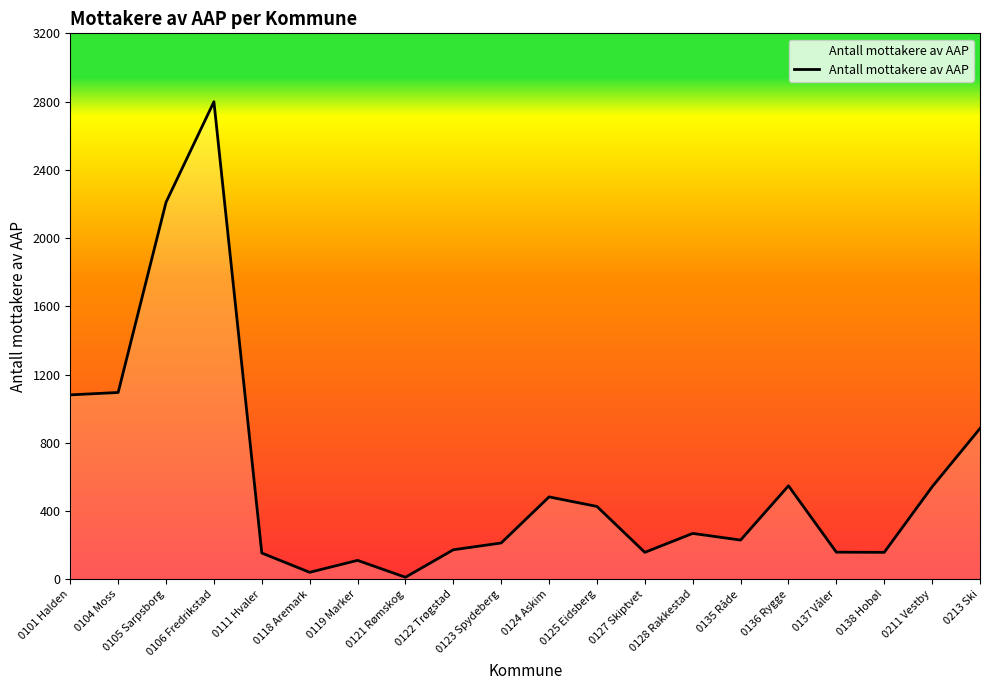

The chart shows a value of 154 at 0111 Hvaler. True or false?

True